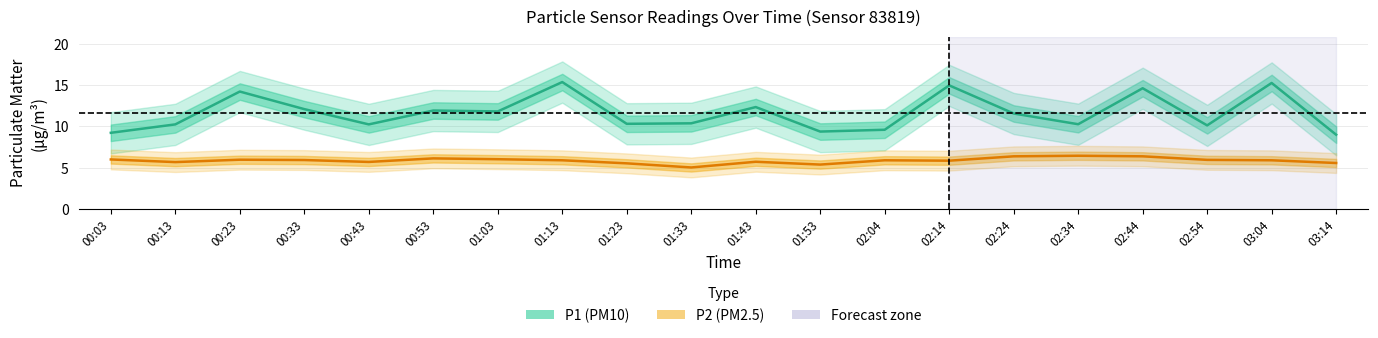

How many lines are shown in the chart?

2